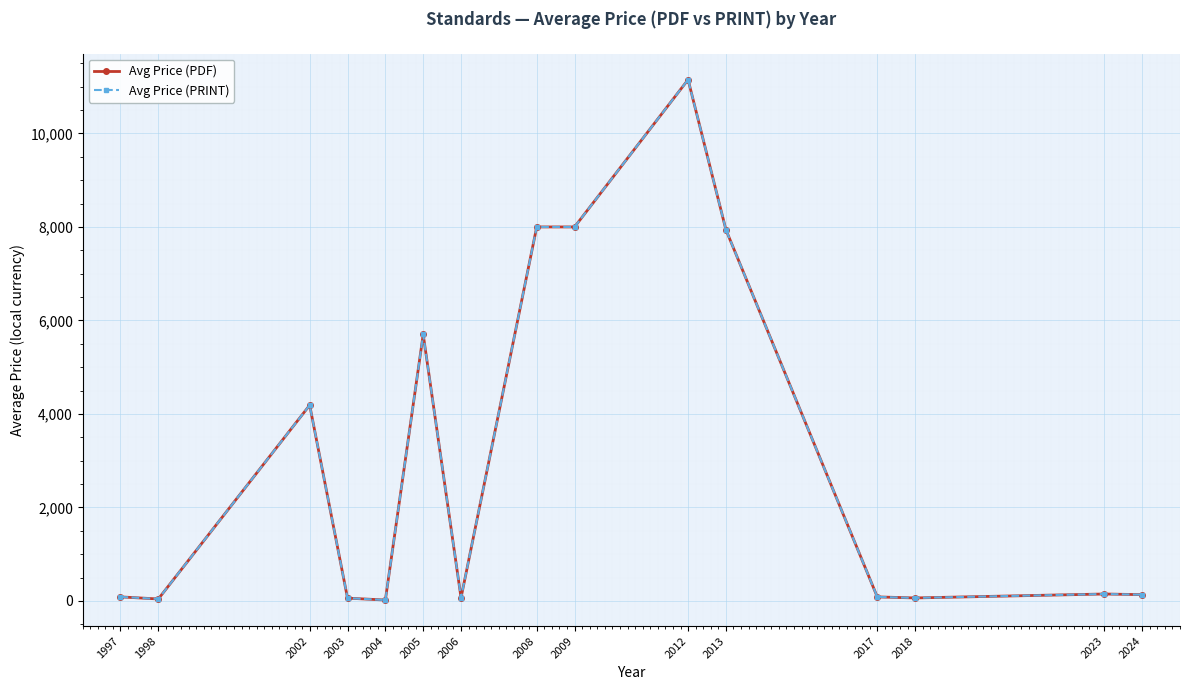

What is the average value of the Avg Price (PDF) series?

3046.3